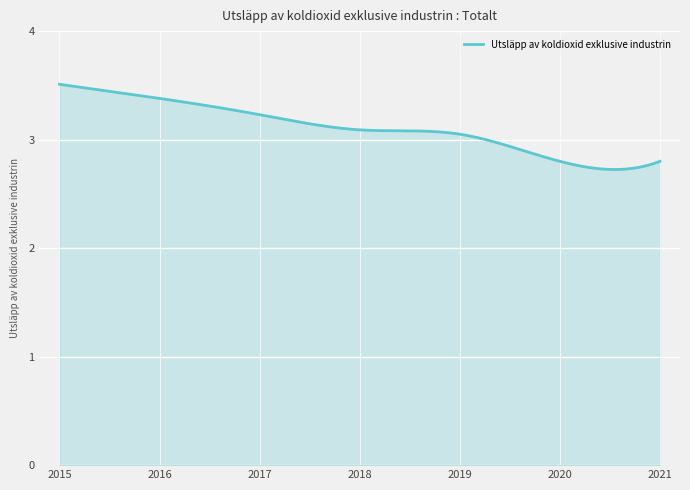

What is the difference between the second highest and second lowest values?

0.8